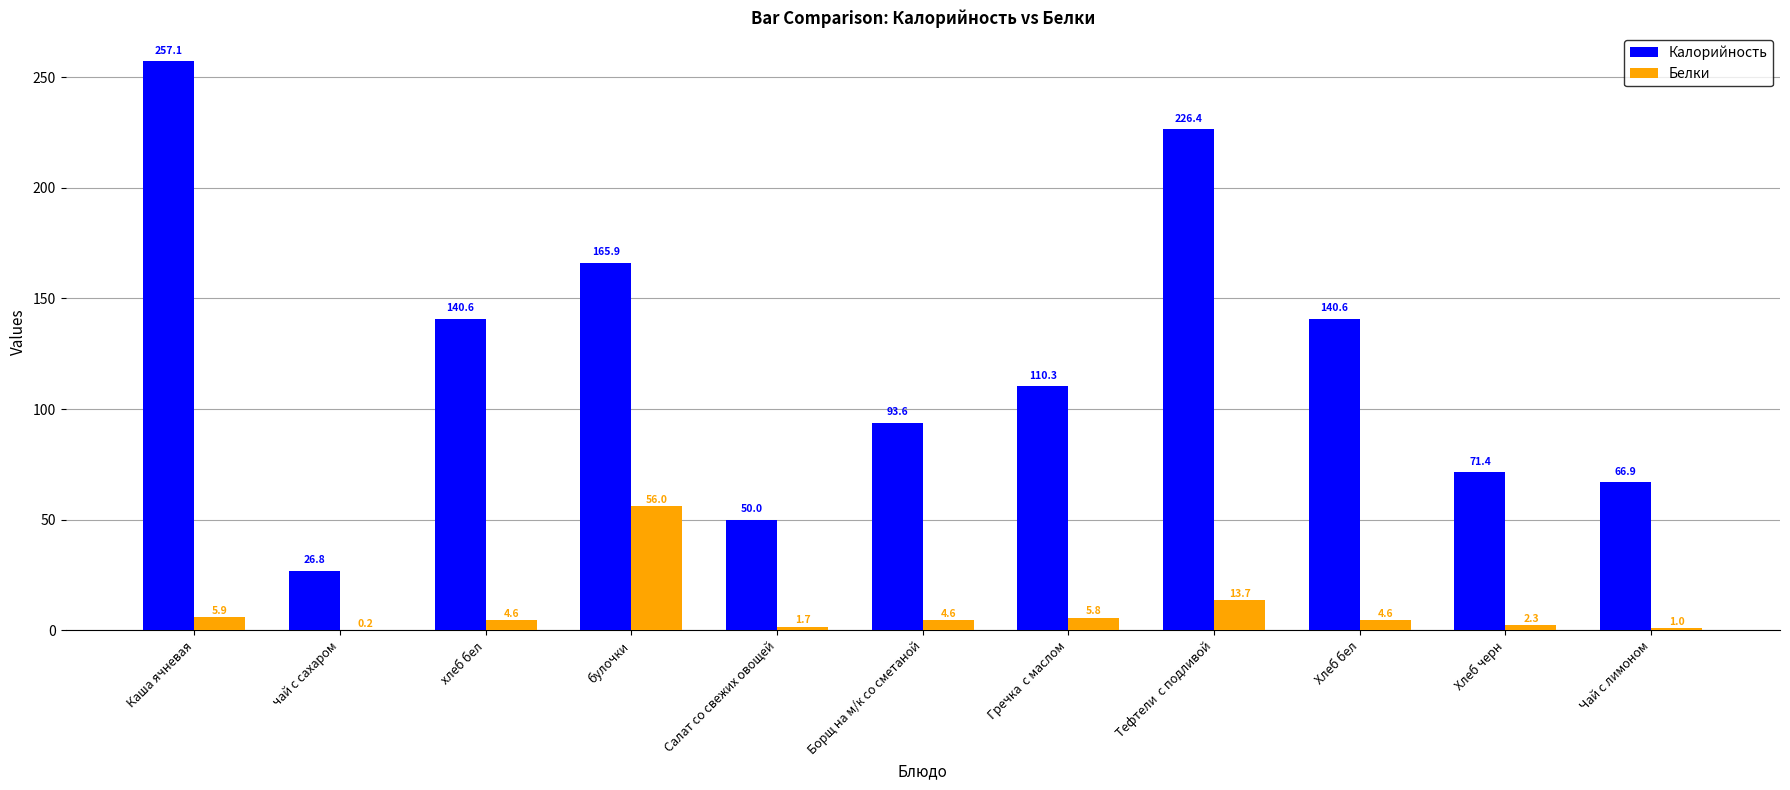

Which series changed the most between Каша ячневая and булочки?

Калорийность